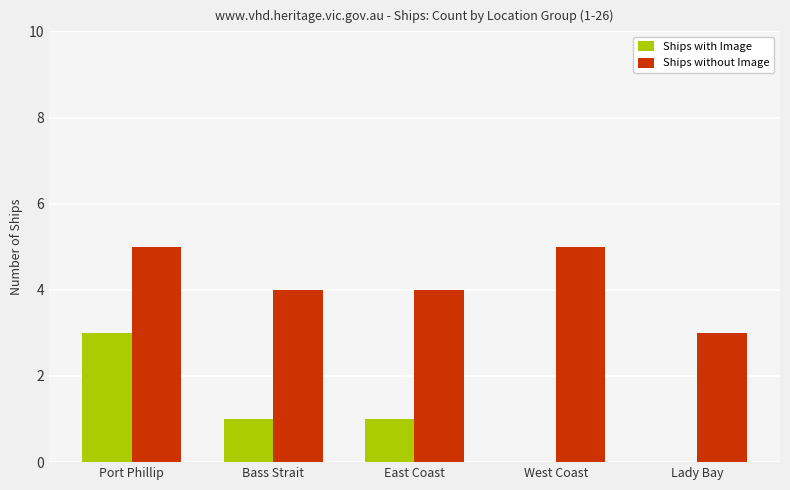

What is the difference between the Ships without Image values at East Coast and West Coast?

1